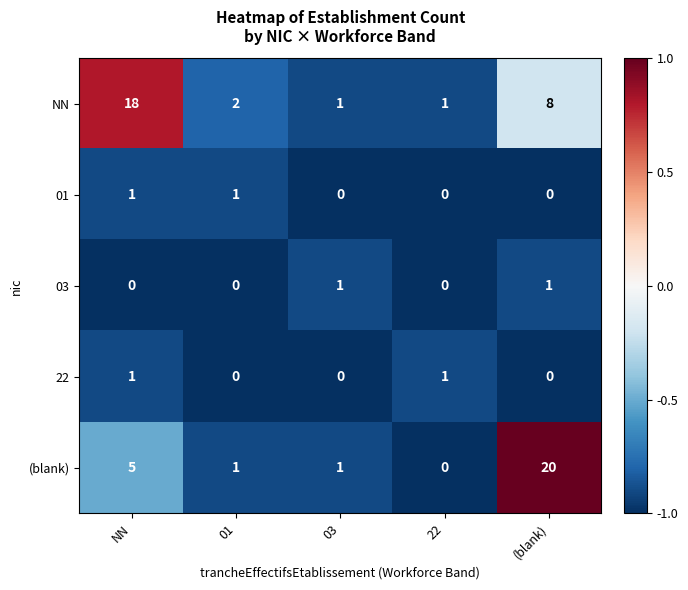

Which category has the highest value across all series?

(blank)